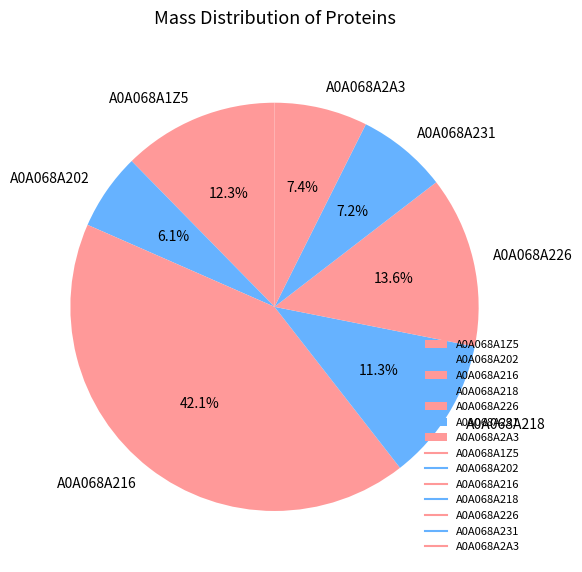

What portion of the pie excludes A0A068A231?

92.8%